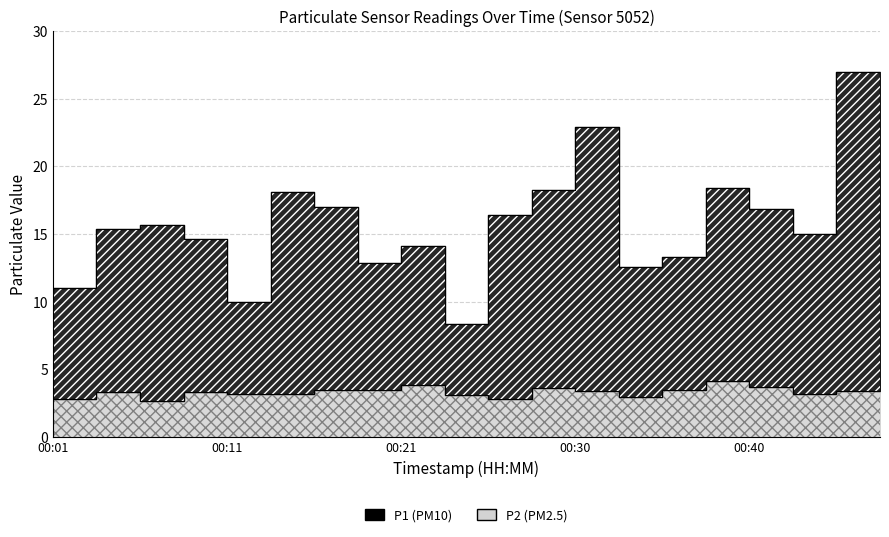

Rank the series at 00:28 from highest to lowest value.

P1, P2